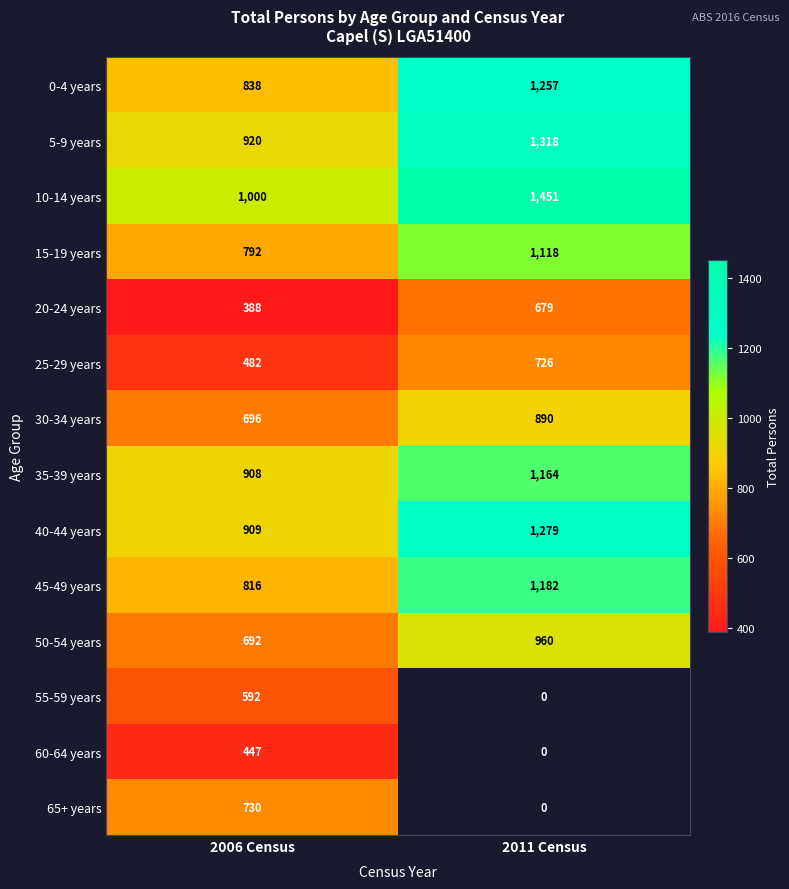

At which label is 30-34 years closest to 793?

2006 Census